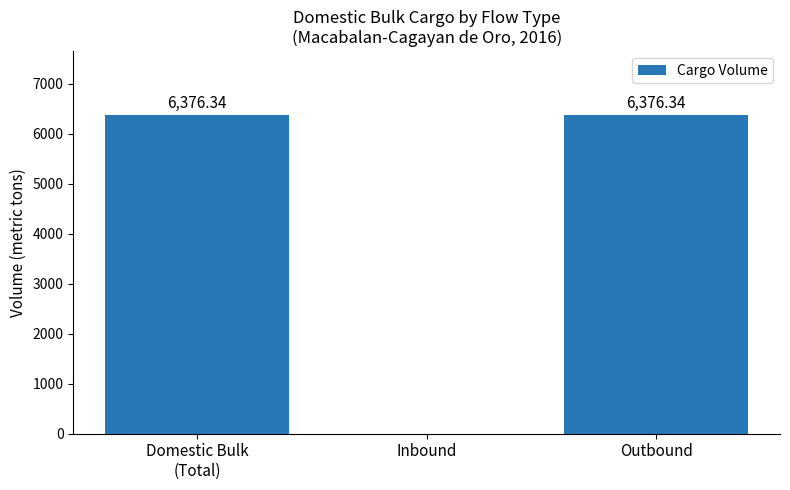

At which label is the value closest to 3188?

Inbound